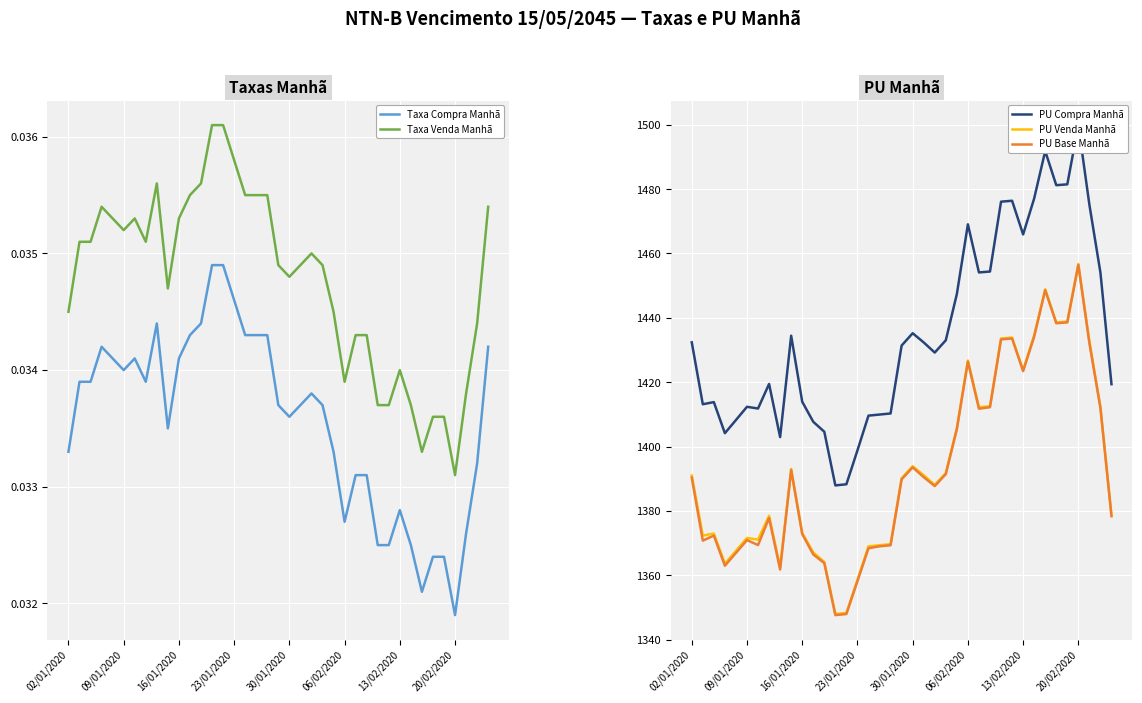

Which series has the widest spread of values?

PU Compra Manhã